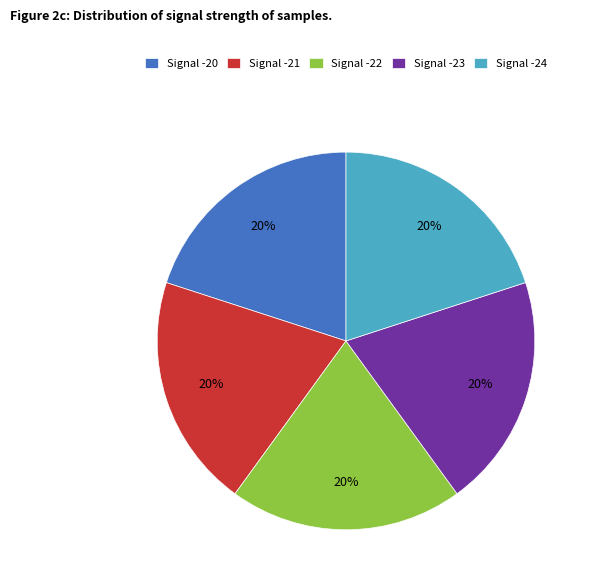

Is there a majority slice in this chart?

No